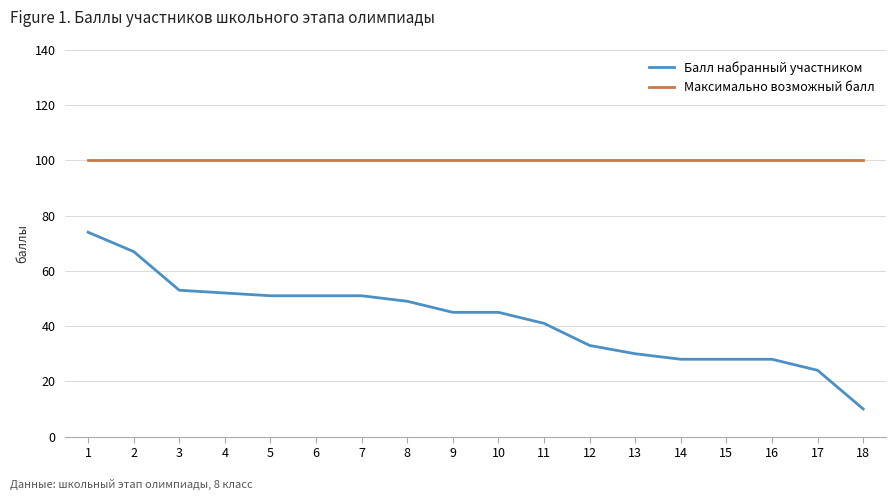

What is the difference between the Балл набранный участником values at 16 and 6?

23